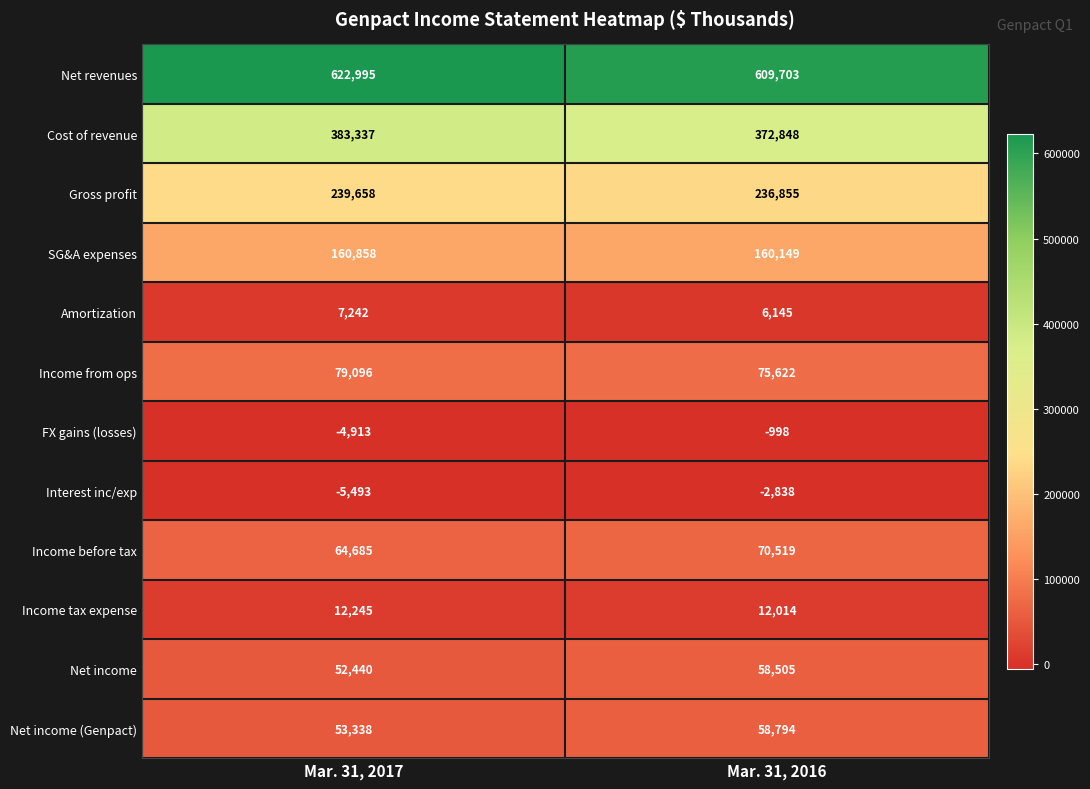

Count the number of data series in this chart.

12